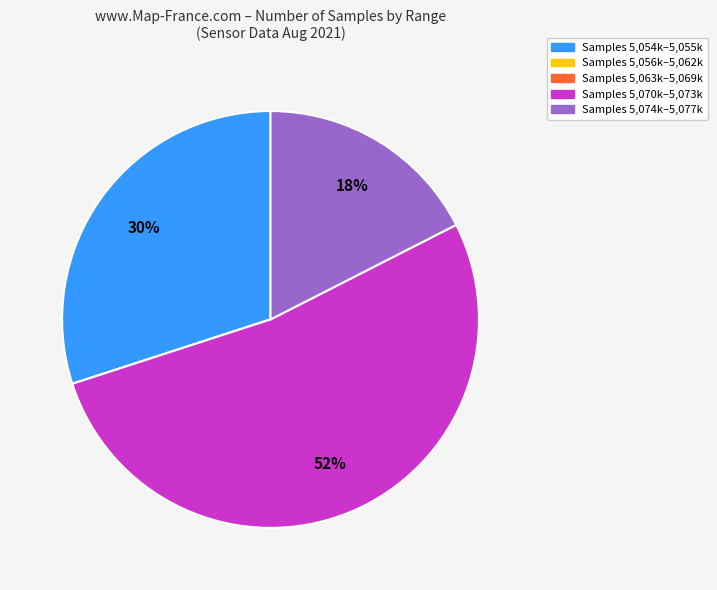

To the nearest percent, what is the difference between the largest and smallest slice percentages?

53%